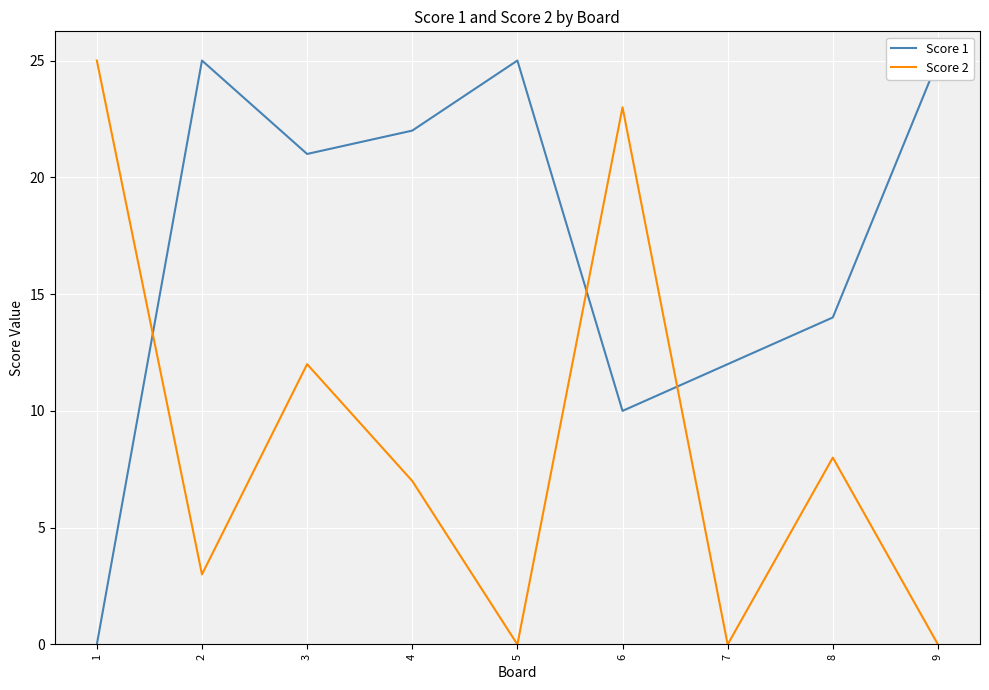

Reading left to right, list all the values displayed in this chart.

Score 1: 0	25	21	22	25	10	12	14	25
Score 2: 25	3	12	7	0	23	0	8	0